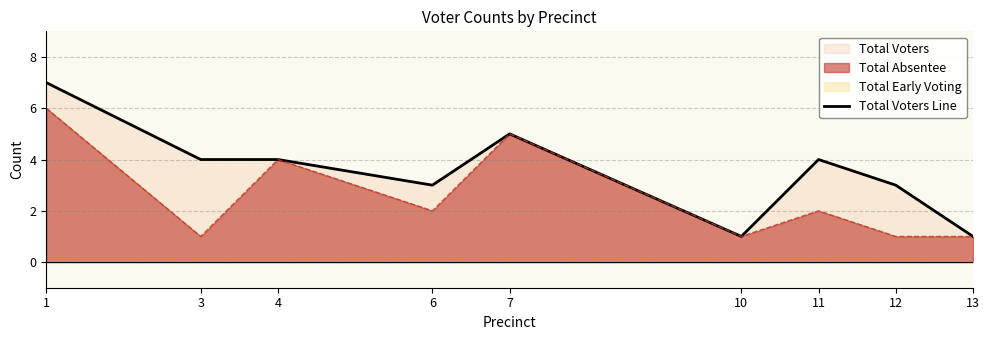

What is the smallest value displayed?

1